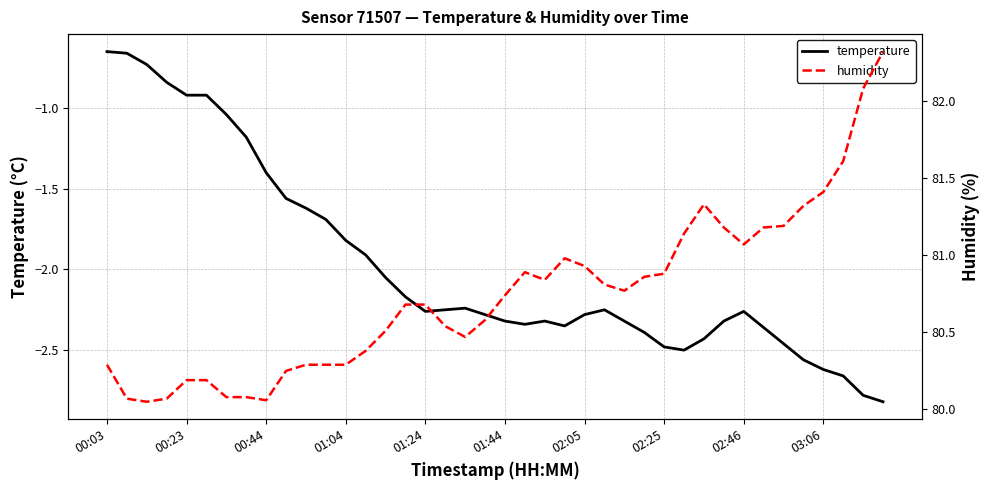

At 39, list the series in order from largest to smallest.

humidity, temperature